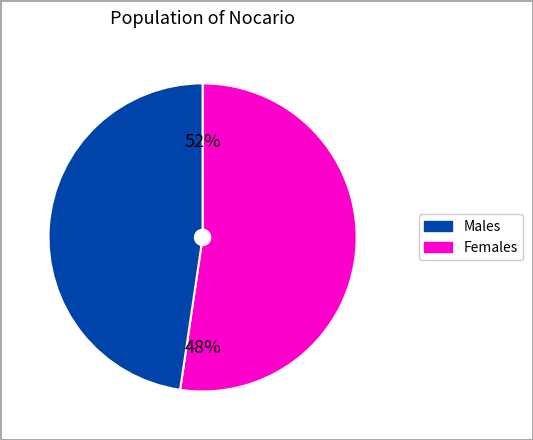

The pct25 slice represents 19% of the pie. True or false?

False